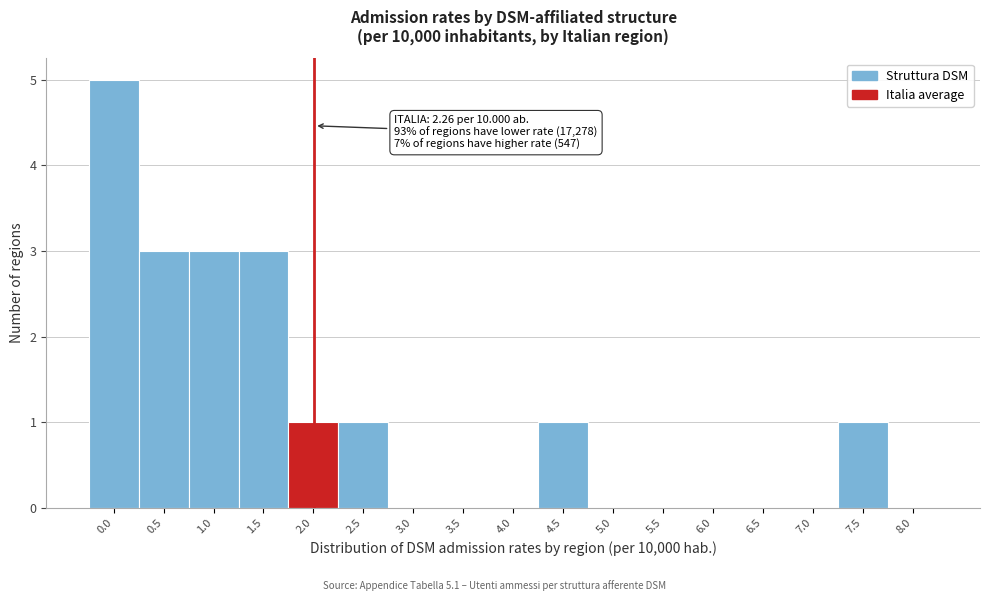

Reading right to left, transcribe all the data shown in this chart.

8.0=0	7.5=1	7.0=0	6.5=0	6.0=0	5.5=0	5.0=0	4.5=1	4.0=0	3.5=0	3.0=0	2.5=1	2.0=1	1.5=3	1.0=3	0.5=3	0.0=5